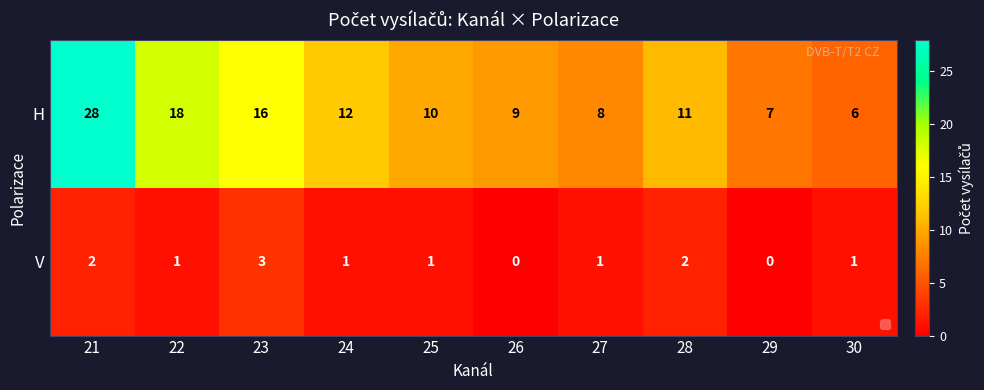

Which series has the largest total across all categories?

H